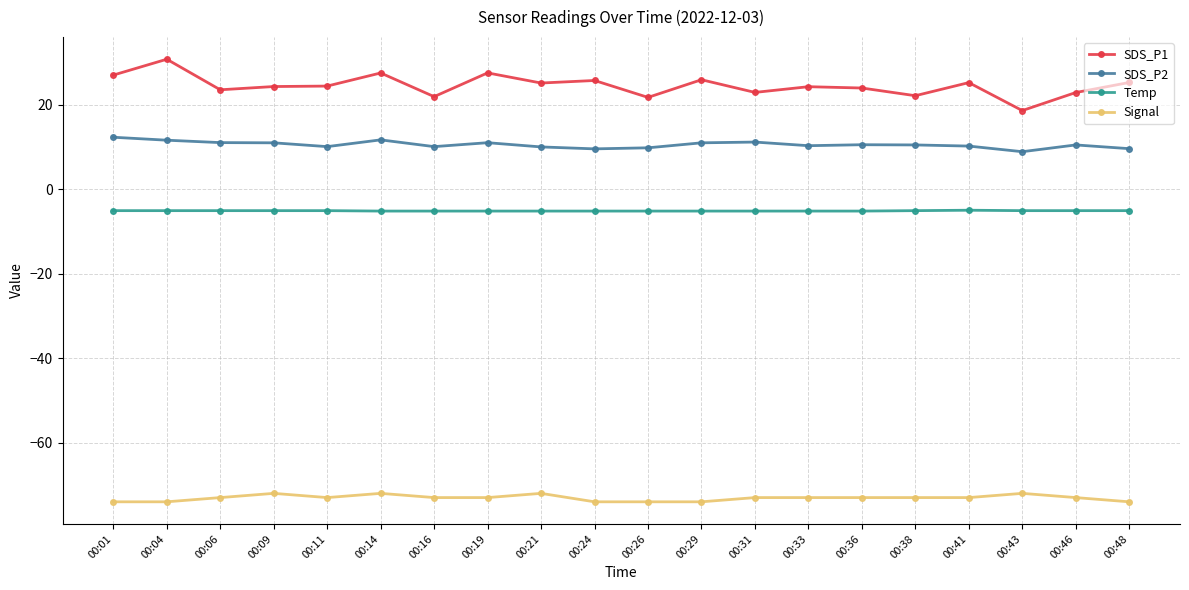

Which series changed the most between 00:06 and 00:19?

SDS_P1